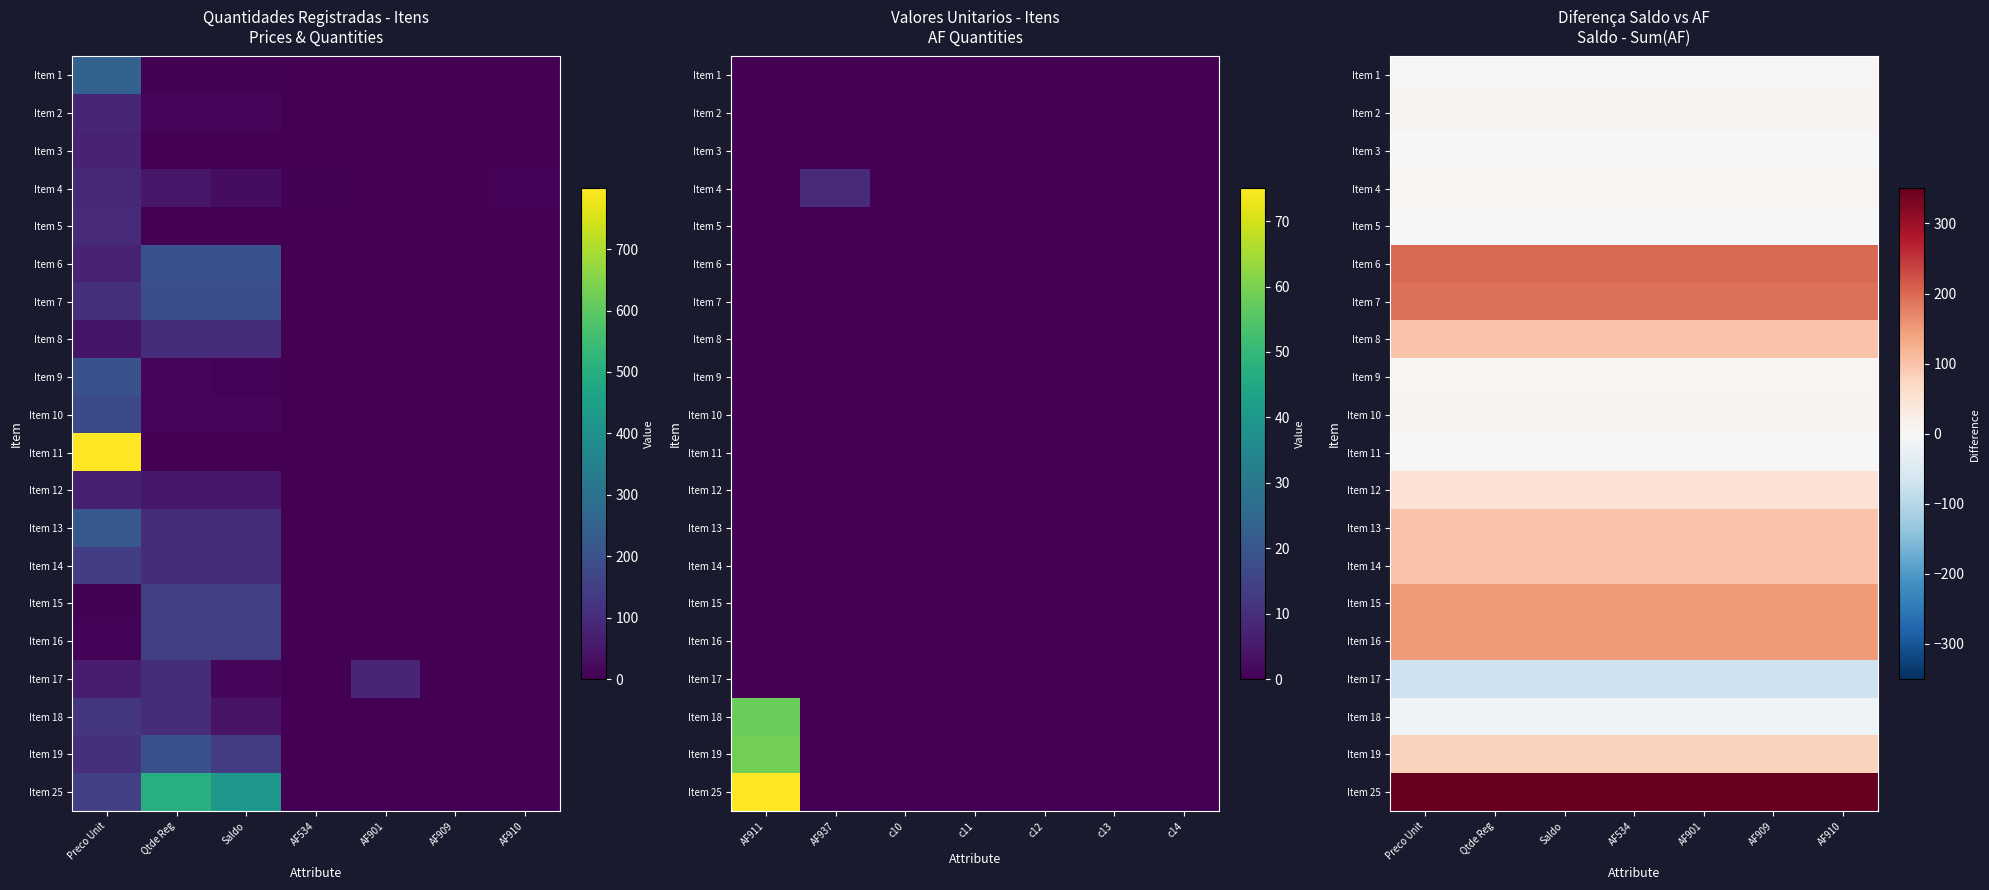

At how many categories does at least one series exceed 16?

7